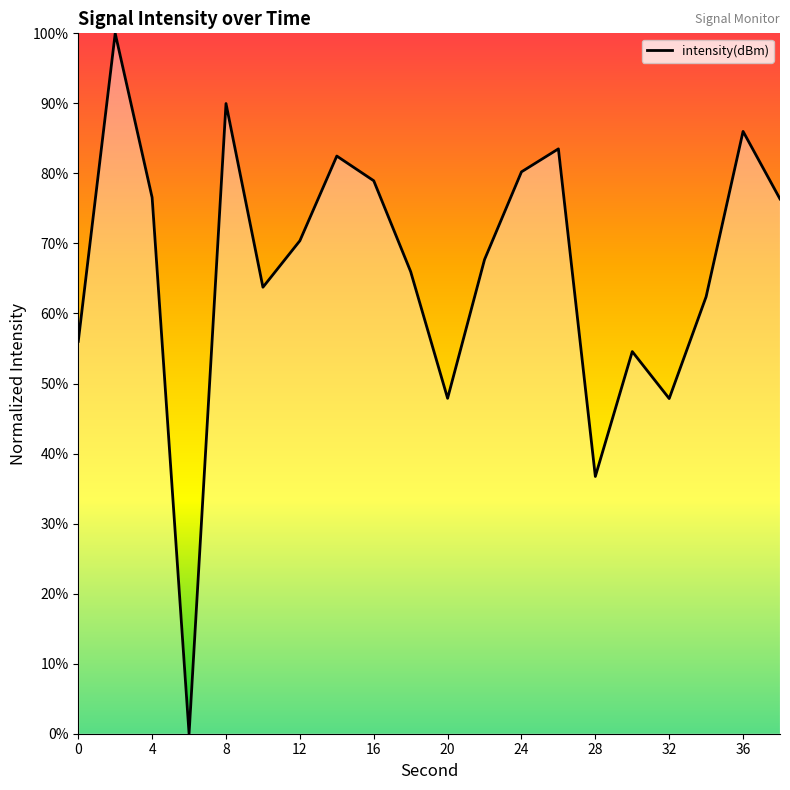

What is the maximum value shown in the chart?

100.0